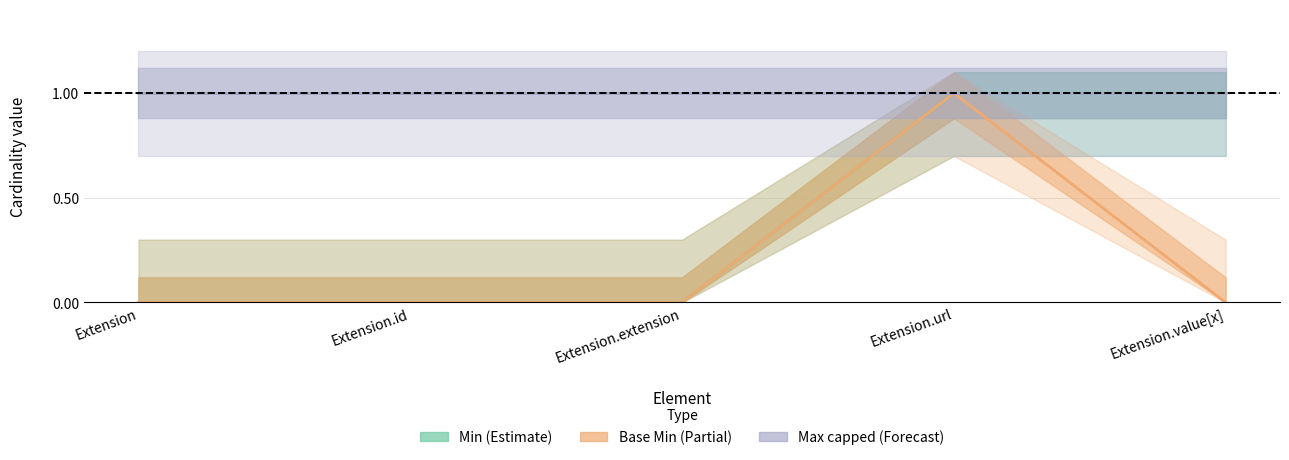

What is the difference between the maximum and second lowest values in the Base Min series?

1